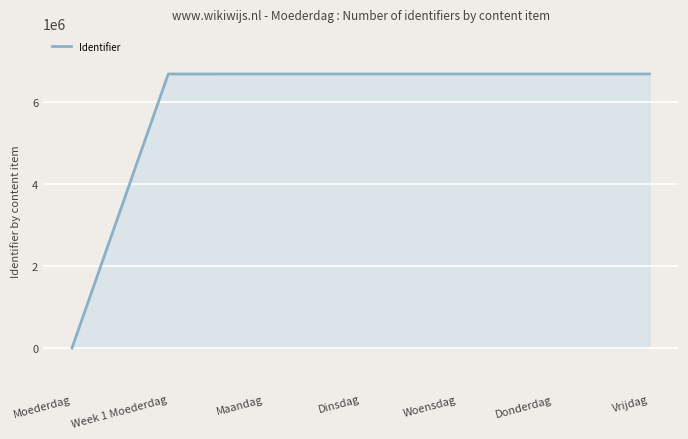

How many positive values are there?

6